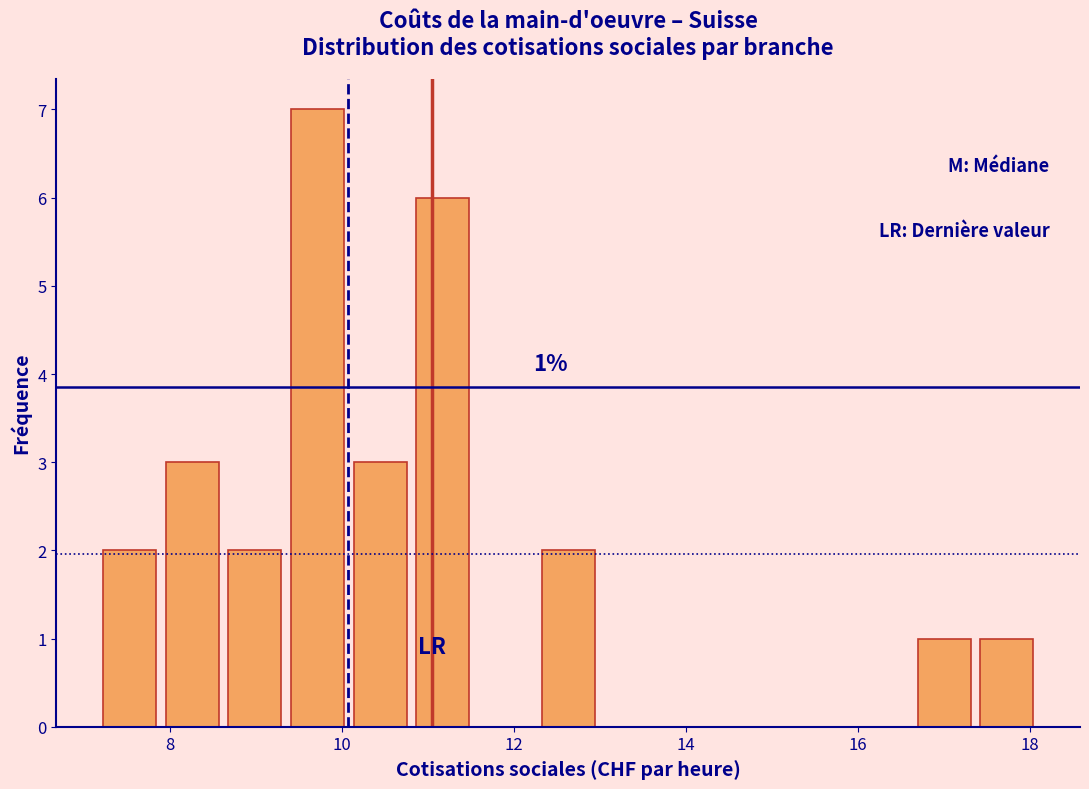

Read against the x-axis, roughly where is the centre of the tallest bar?

9.8